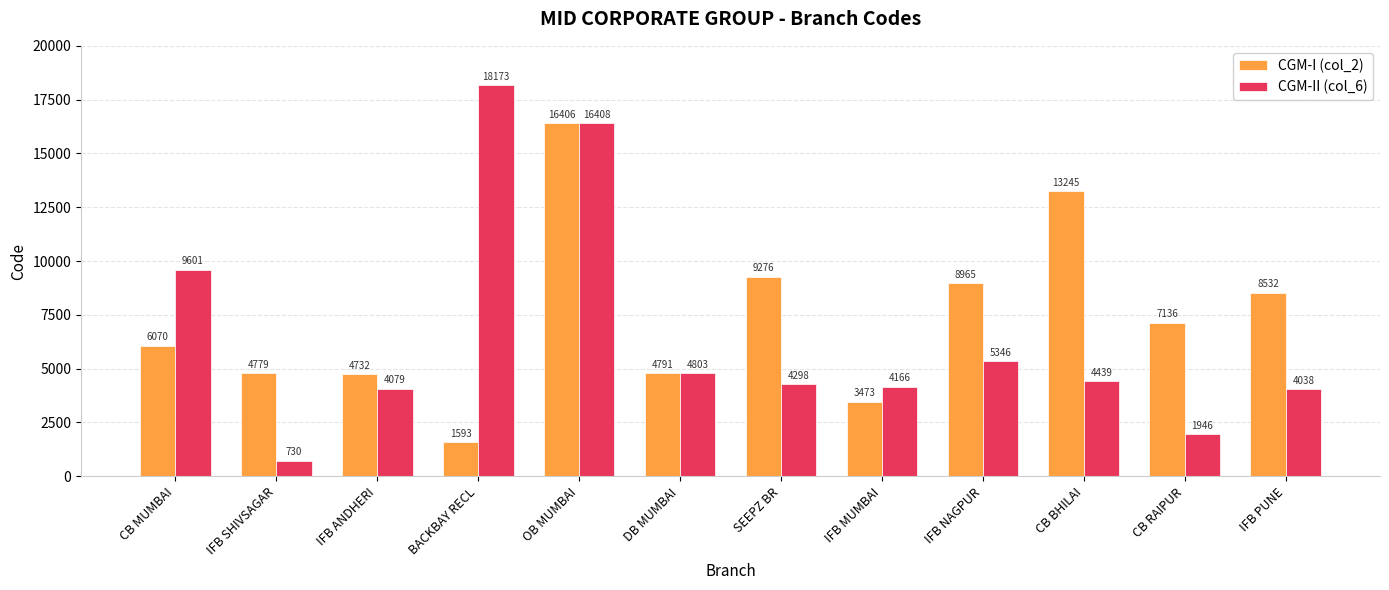

Reading left to right, extract all data points from this chart.

CGM-I (col_2): CB MUMBAI=6070	IFB SHIVSAGAR=4779	IFB ANDHERI=4732	BACKBAY RECL=1593	OB MUMBAI=16406	DB MUMBAI=4791	SEEPZ BR=9276	IFB MUMBAI=3473	IFB NAGPUR=8965	CB BHILAI=13245	CB RAIPUR=7136	IFB PUNE=8532
CGM-II (col_6): CB MUMBAI=9601	IFB SHIVSAGAR=730	IFB ANDHERI=4079	BACKBAY RECL=18173	OB MUMBAI=16408	DB MUMBAI=4803	SEEPZ BR=4298	IFB MUMBAI=4166	IFB NAGPUR=5346	CB BHILAI=4439	CB RAIPUR=1946	IFB PUNE=4038